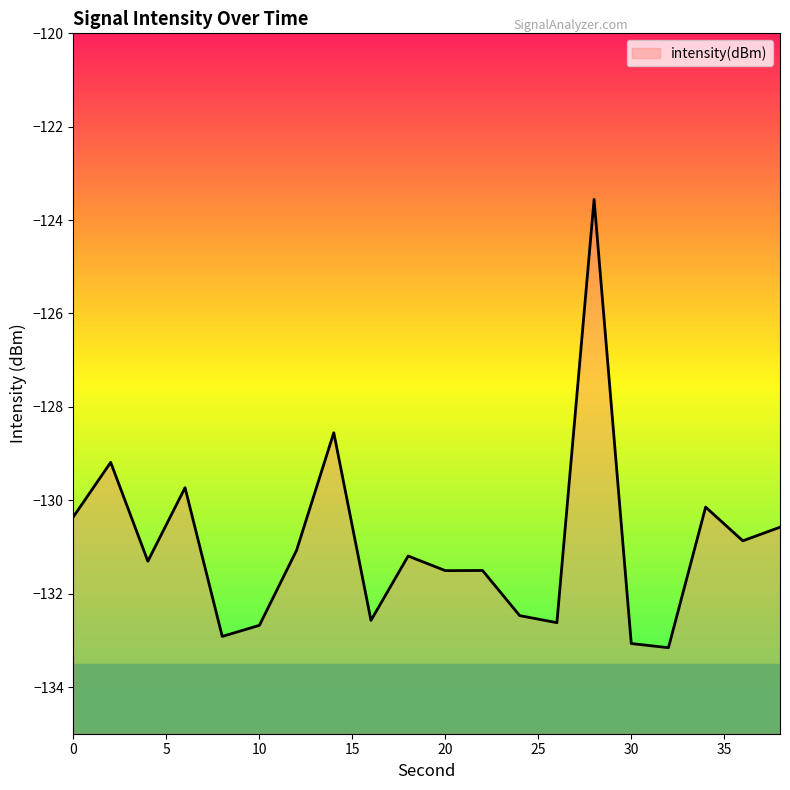

What is the minimum value shown in the chart?

-133.2